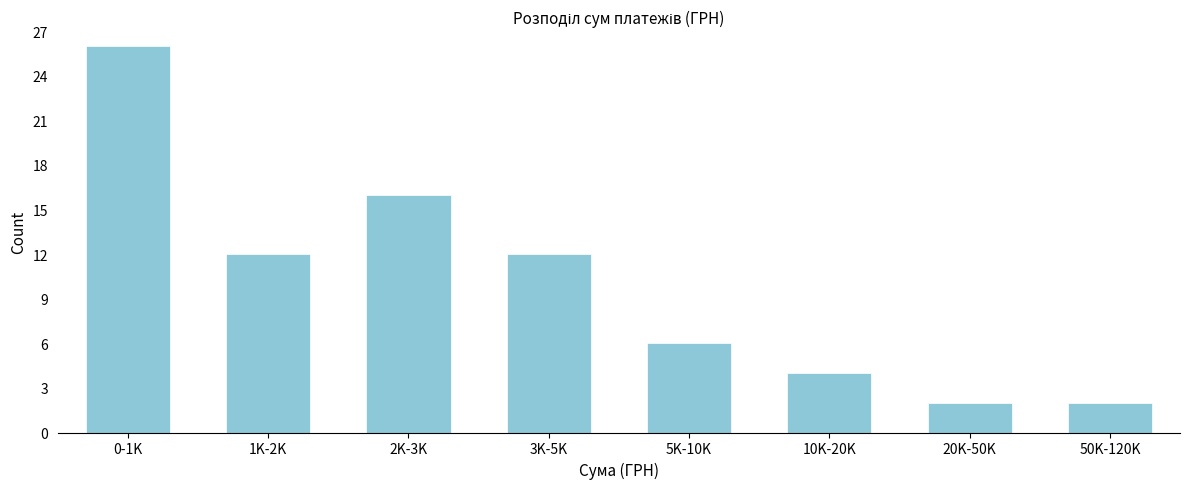

Reading right to left, what are all the values shown in this chart?

2	2	4	6	12	16	12	26